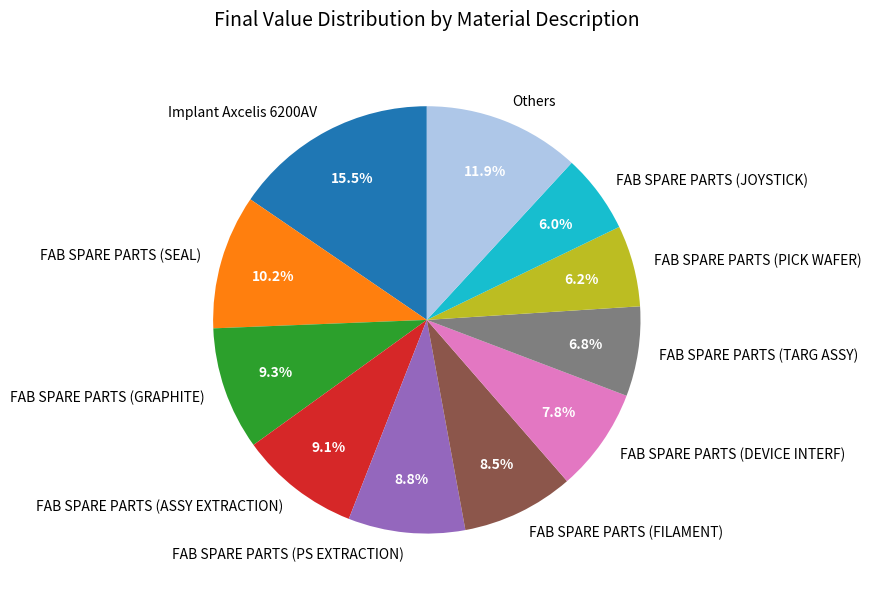

Between FAB SPARE PARTS (ASSY EXTRACTION) and FAB SPARE PARTS (FILAMENT), which is larger?

FAB SPARE PARTS (ASSY EXTRACTION)